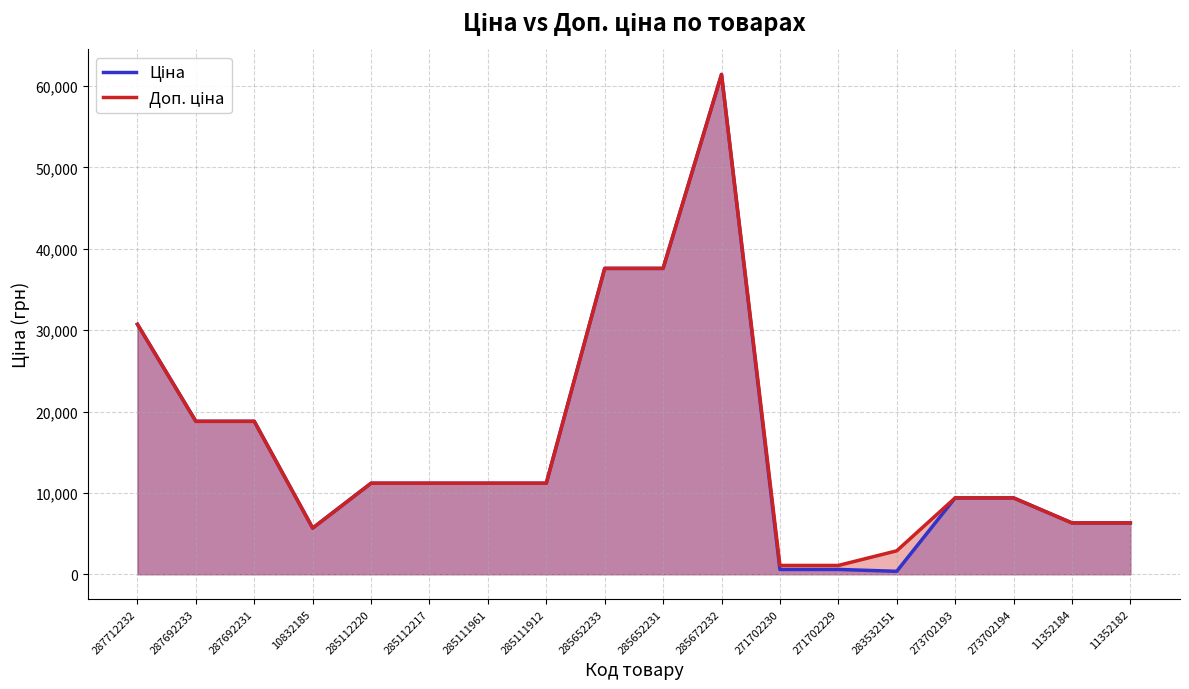

What position from the right is 10832185?

15